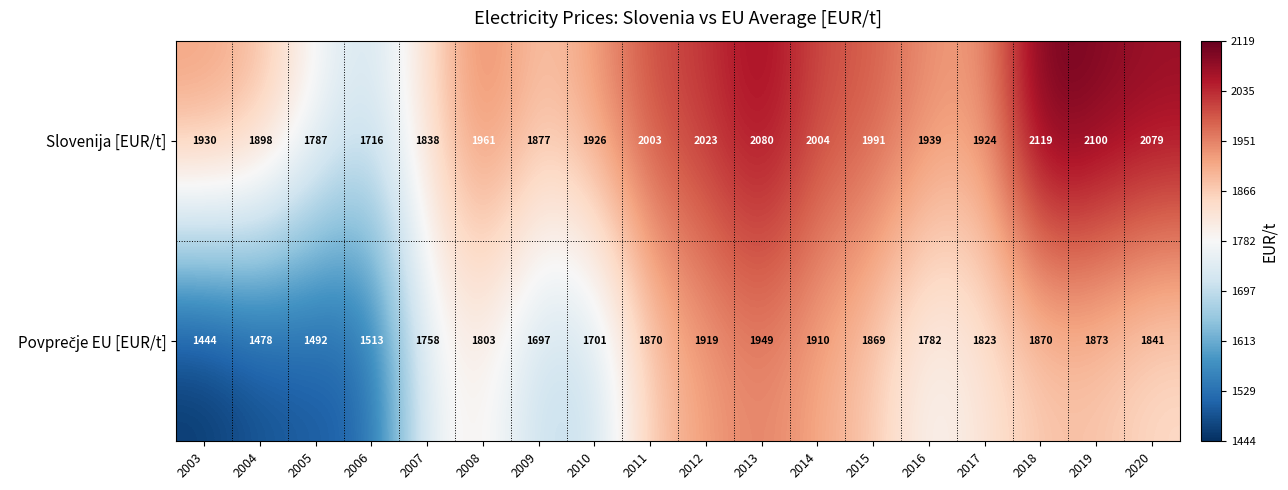

The value of Slovenija [EUR/t] at 2005 is 1172. True or false?

False